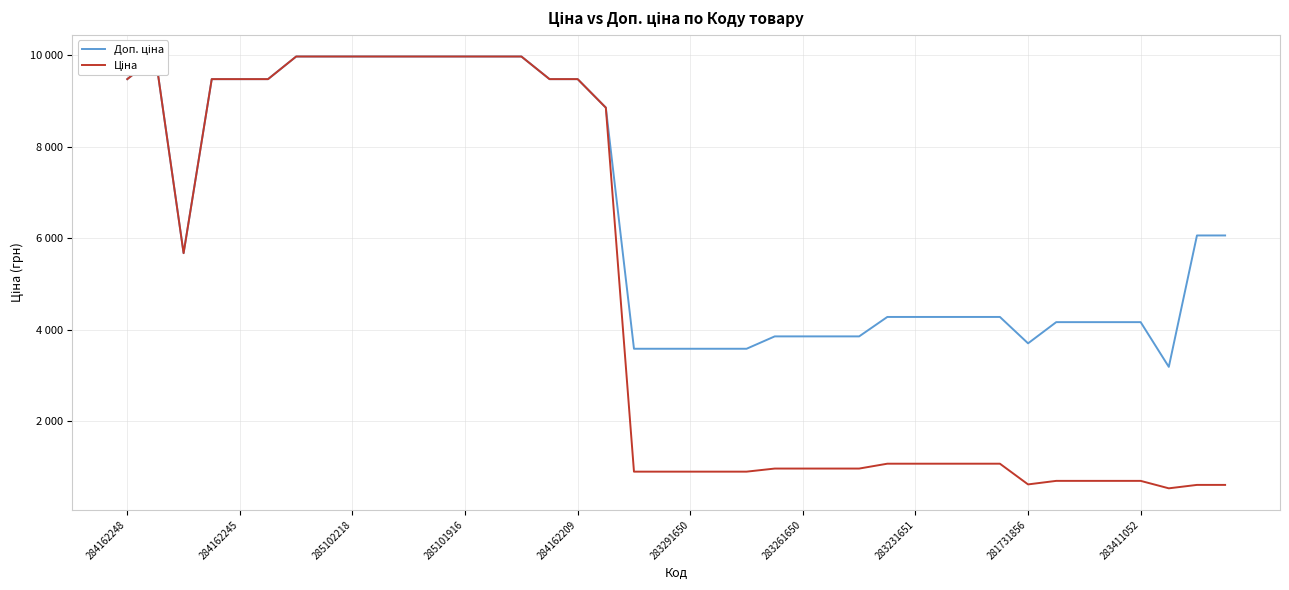

What is the average value of the Ціна series?

4749.5